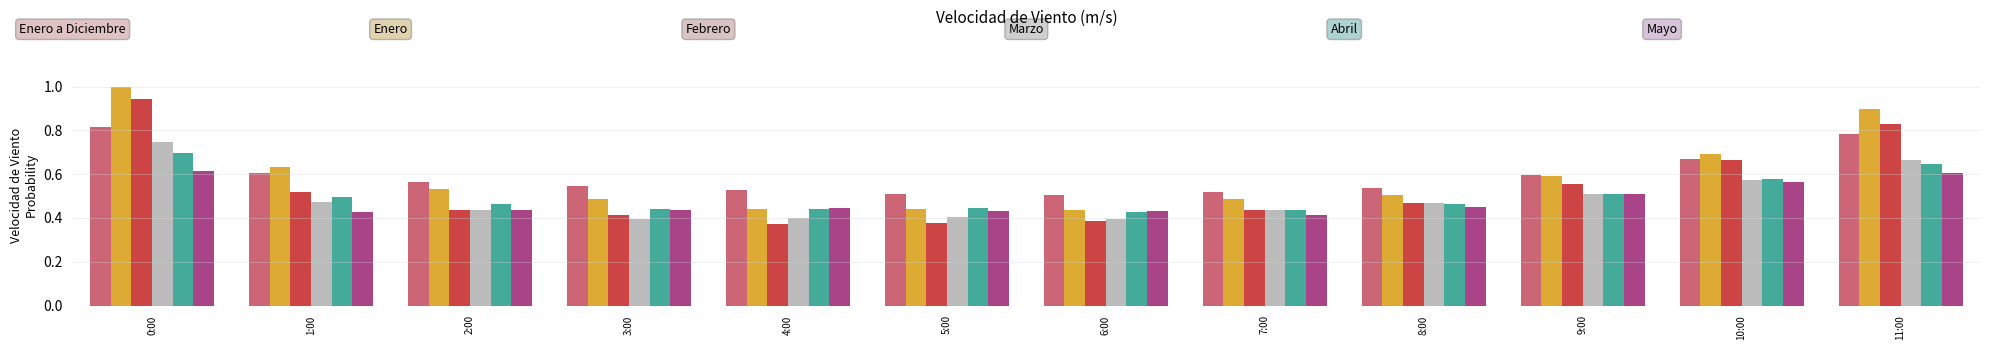

What is the maximum value shown in the chart?

1.0